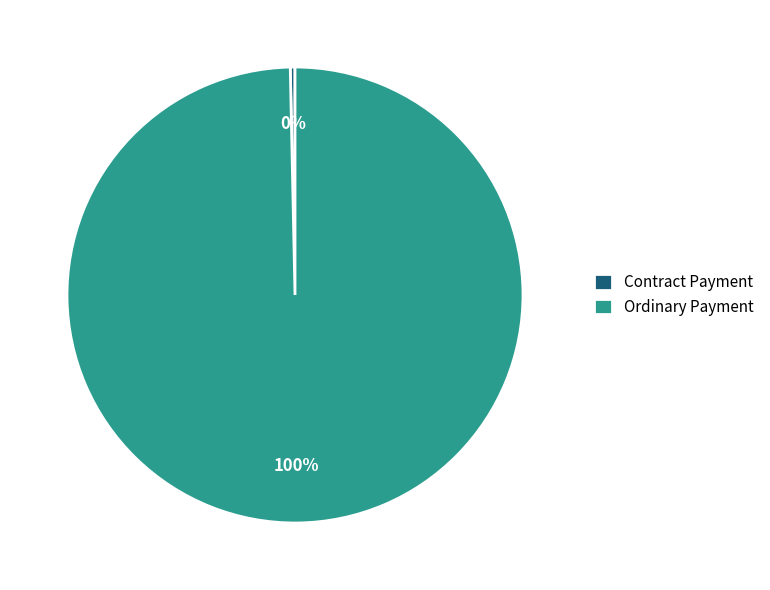

To the nearest percent, what portion does Ordinary Payment represent?

100%